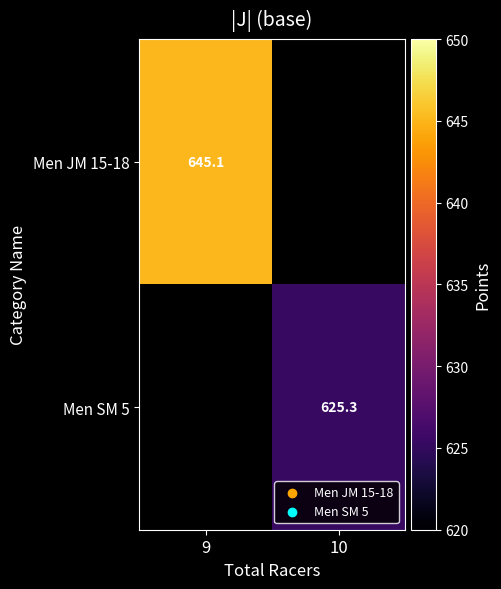

The value of Men SM 5 at 10 is 143.0. True or false?

False